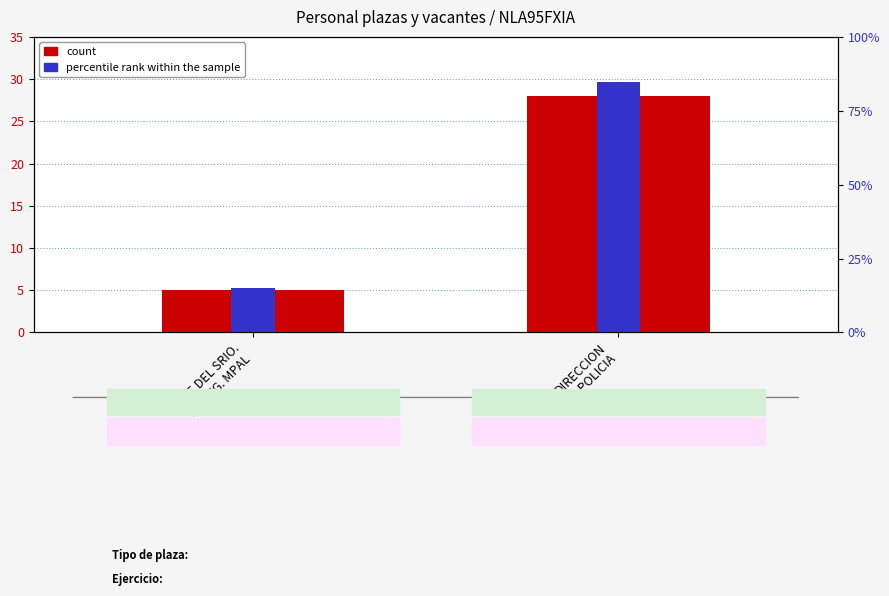

What are all the series names shown in the legend?

count, percentile rank within the sample